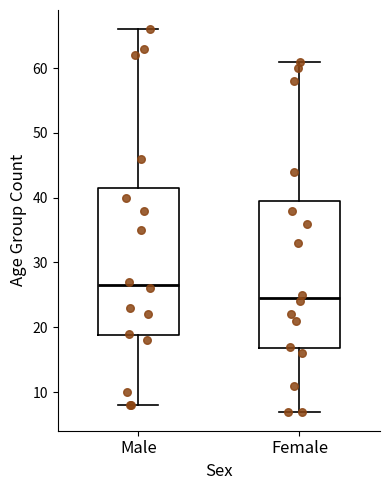

Which box has the lowest median line?

Female